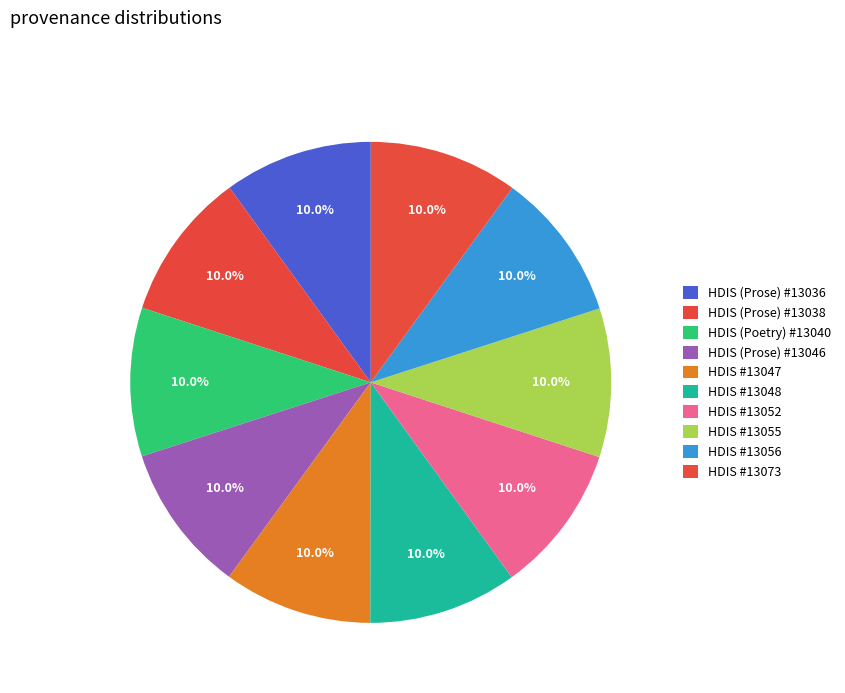

Count the number of slices in the pie.

10